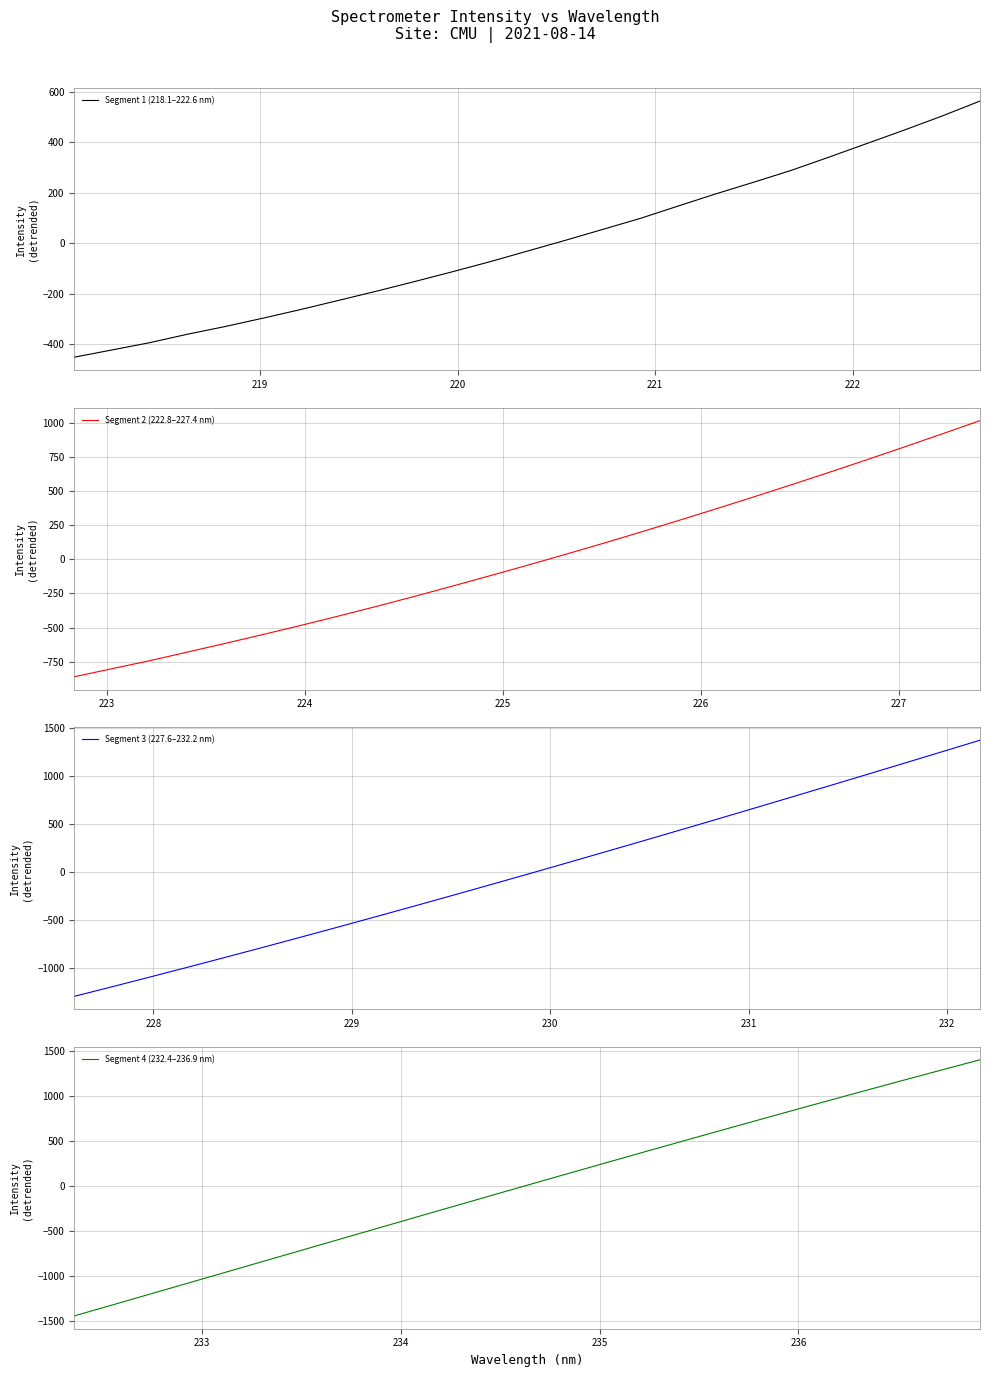

What is the difference between the second highest and second lowest values in the Segment 2 (222.8–227.4 nm) series?

1717.7